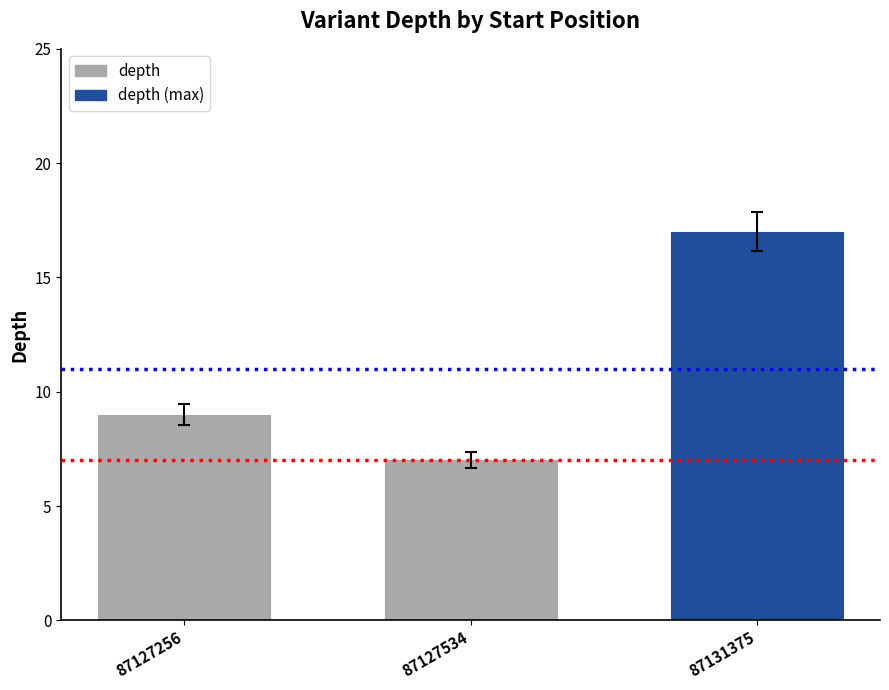

Count the number of categories in the chart.

3